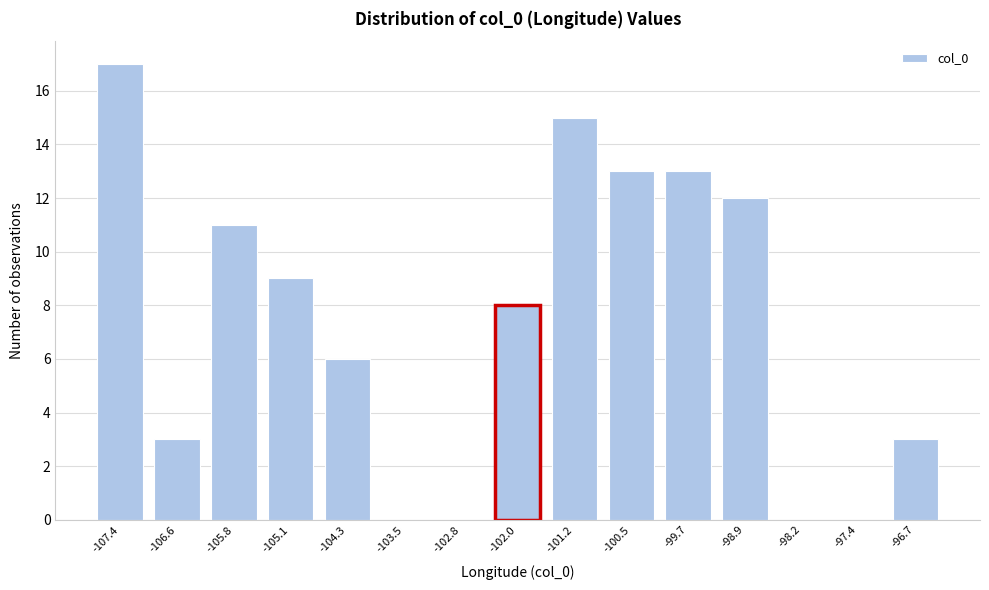

Reading left to right, extract all data points from this chart.

-107.4=17	-106.6=3	-105.8=11	-105.1=9	-104.3=6	-103.5=0	-102.8=0	-102.0=8	-101.2=15	-100.5=13	-99.7=13	-98.9=12	-98.2=0	-97.4=0	-96.7=3